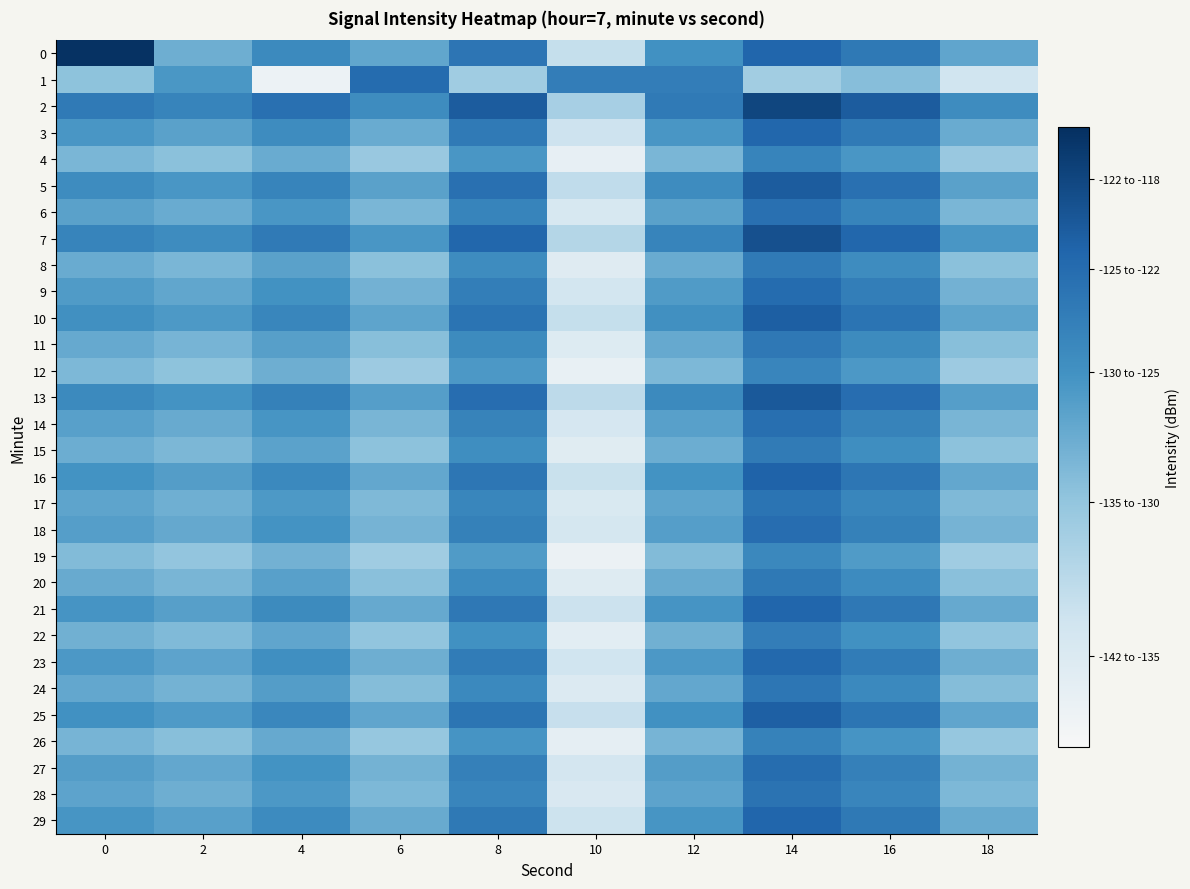

What is the difference between the highest and lowest values at 8?

11.5